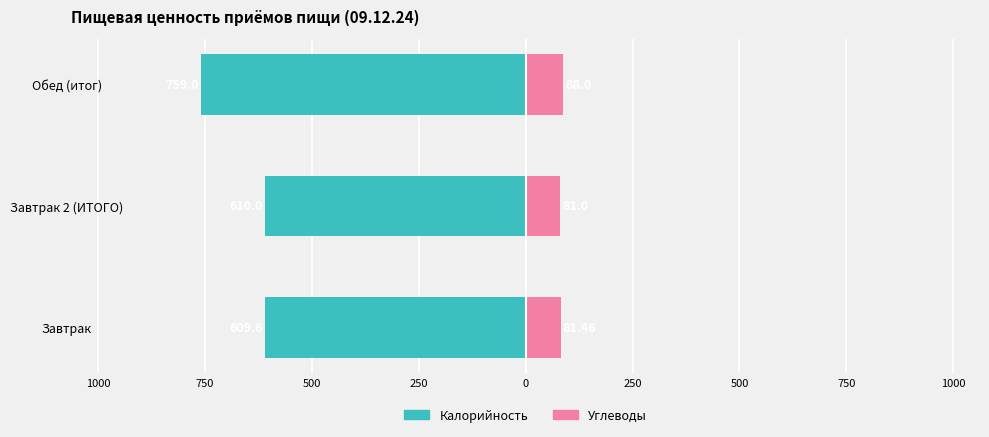

How many bars are there in each group?

2